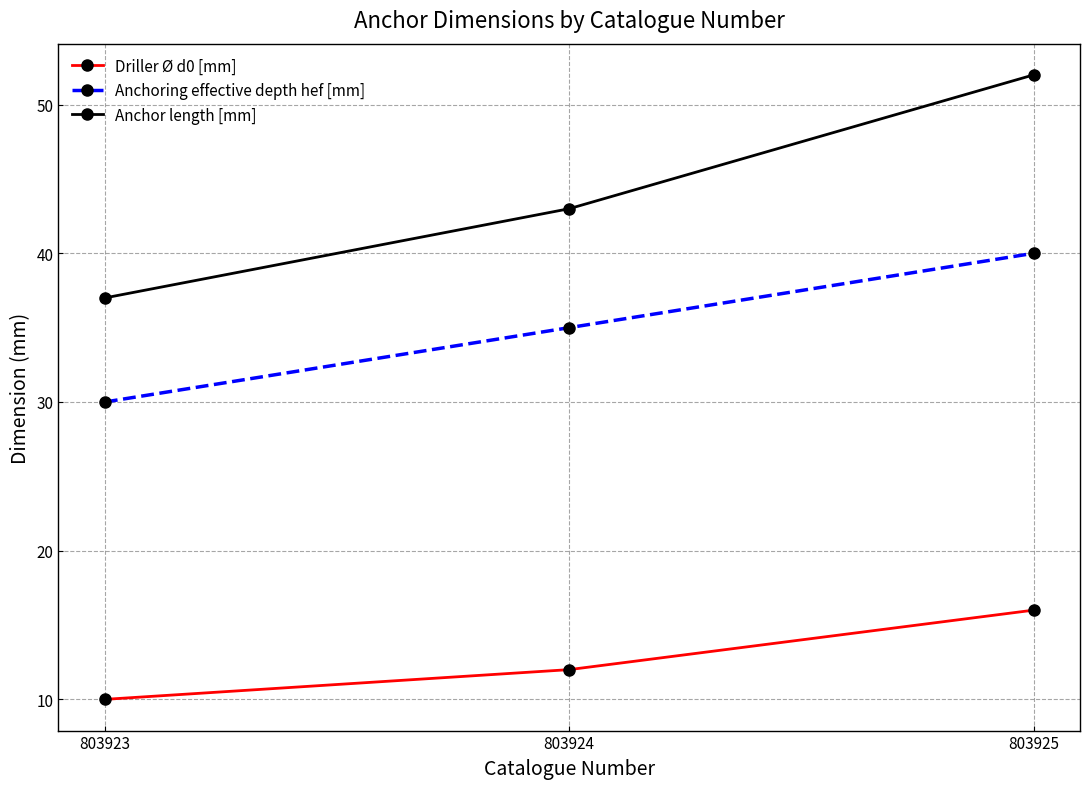

Where is Anchor length [mm] nearest to the value 44?

803924